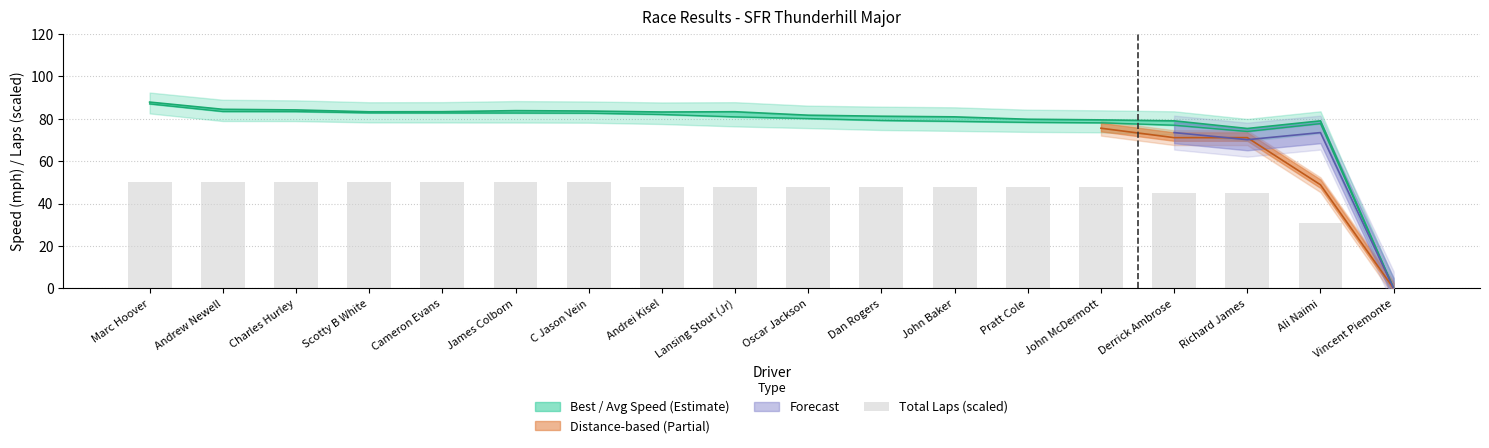

What position from the right is Scotty B White?

15